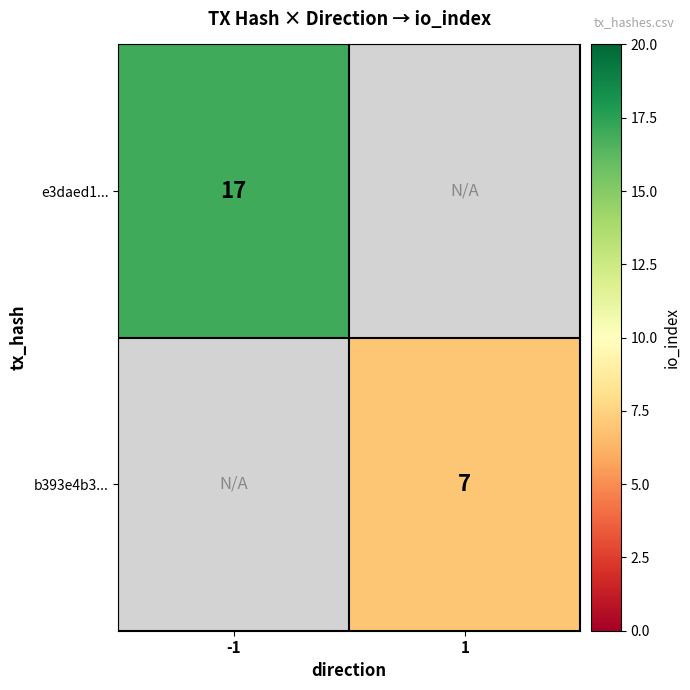

Is the value of b393e4b3... at 1 greater than the value of e3daed1... at -1?

No